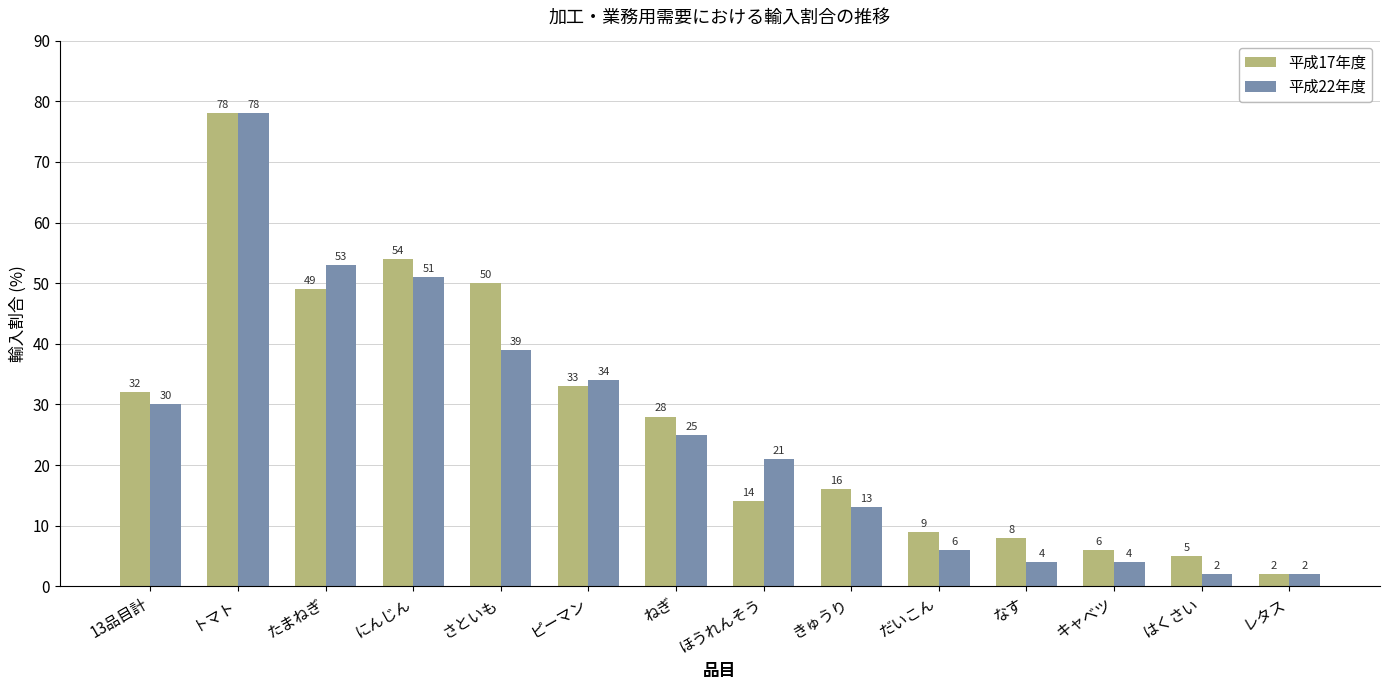

Between たまねぎ and ねぎ, which series saw the biggest shift?

平成22年度